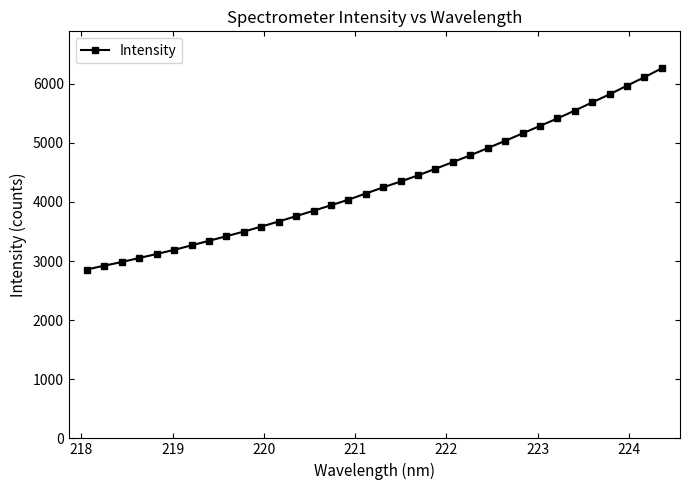

What is the maximum value shown in the chart?

6261.0